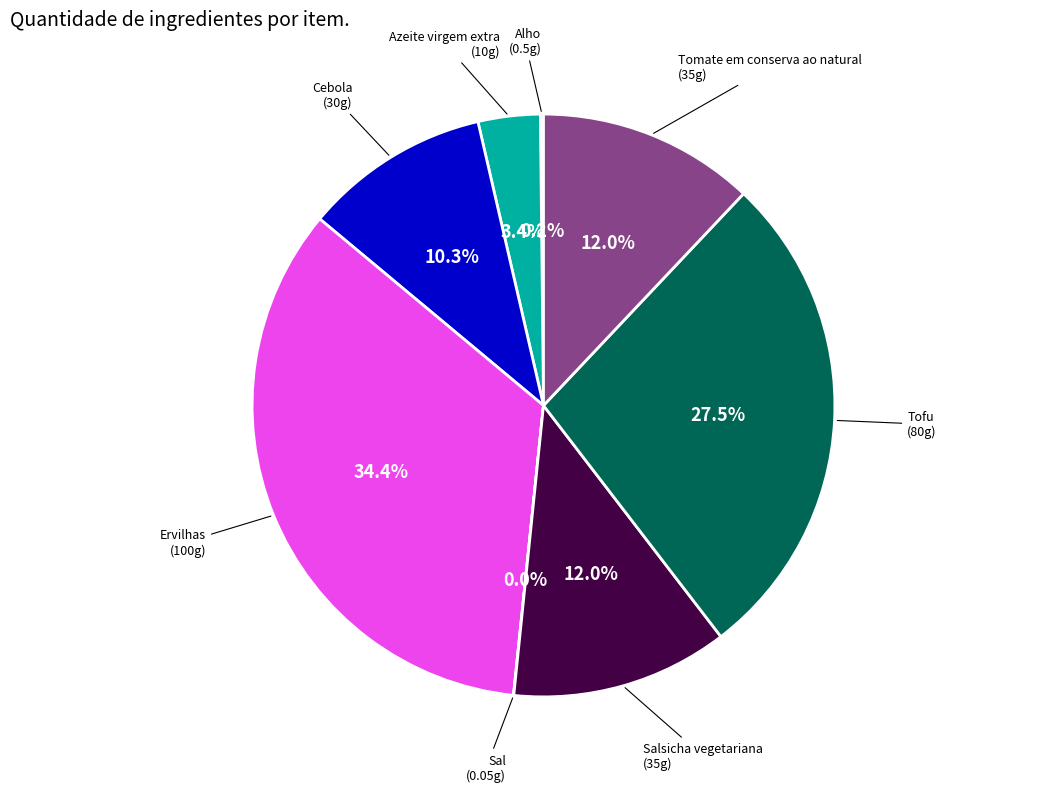

Is there any slice that represents more than half of the pie?

No